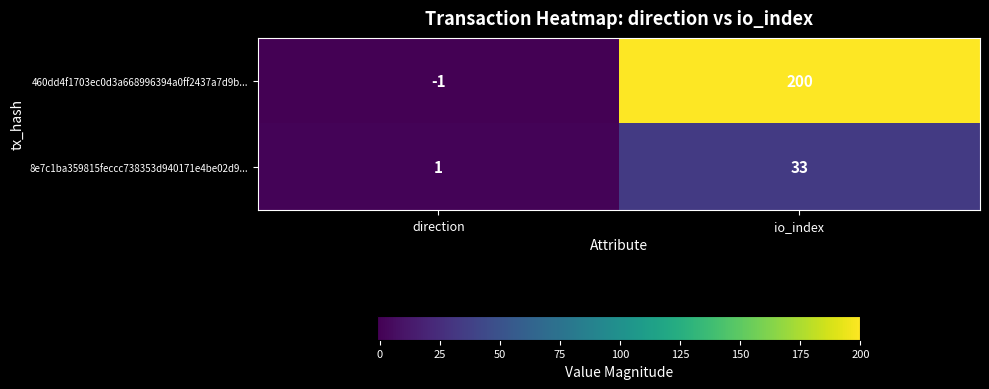

Reading left to right, transcribe all the data shown in this chart.

460dd4f1703ec0d3a668996394a0ff2437a7d9b...: -1	200
8e7c1ba359815feccc738353d940171e4be02d9...: 1	33